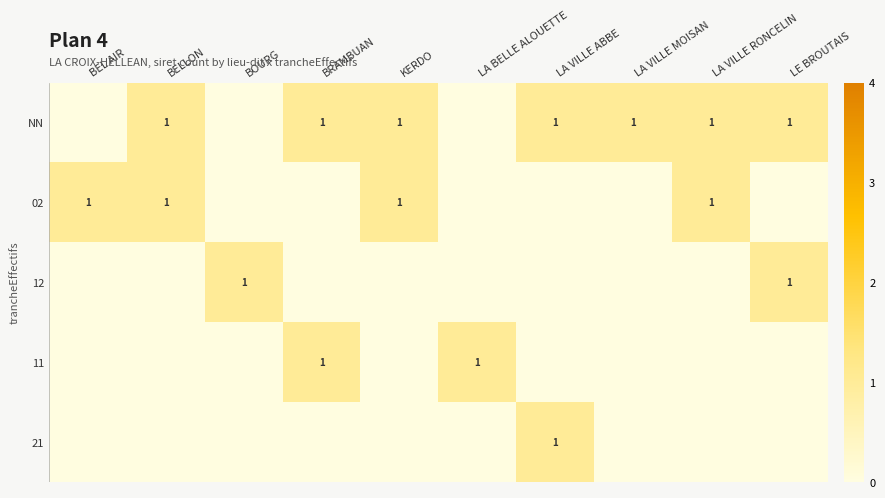

The 02 series shows 1 at KERDO. True or false?

True